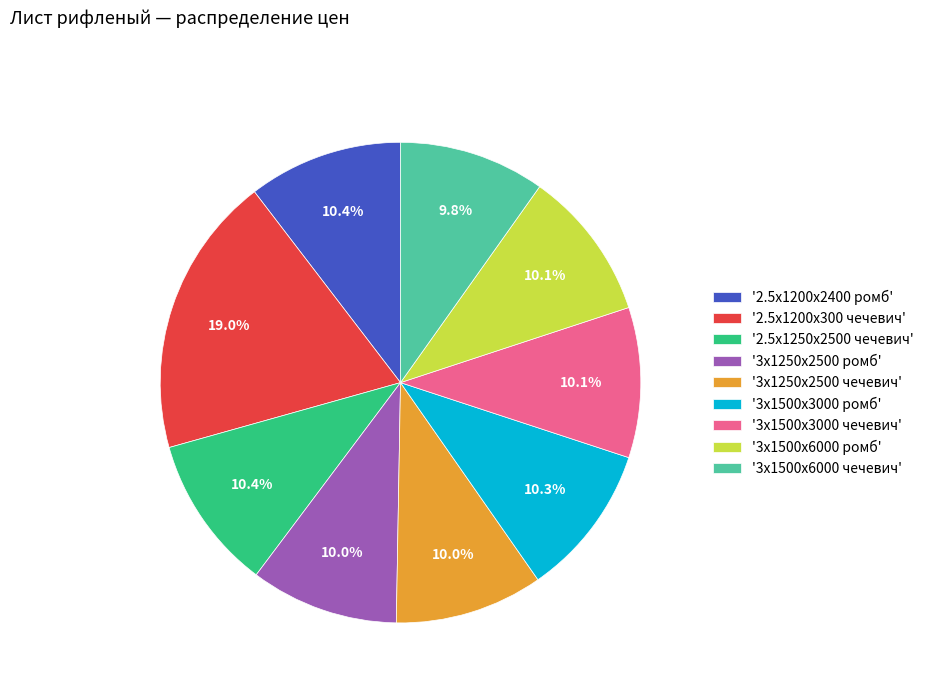

Count the number of slices in the pie.

9